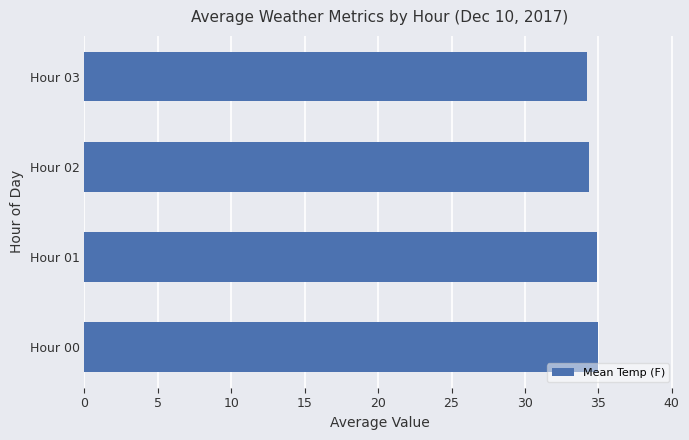

What is the maximum value shown in the chart?

35.0